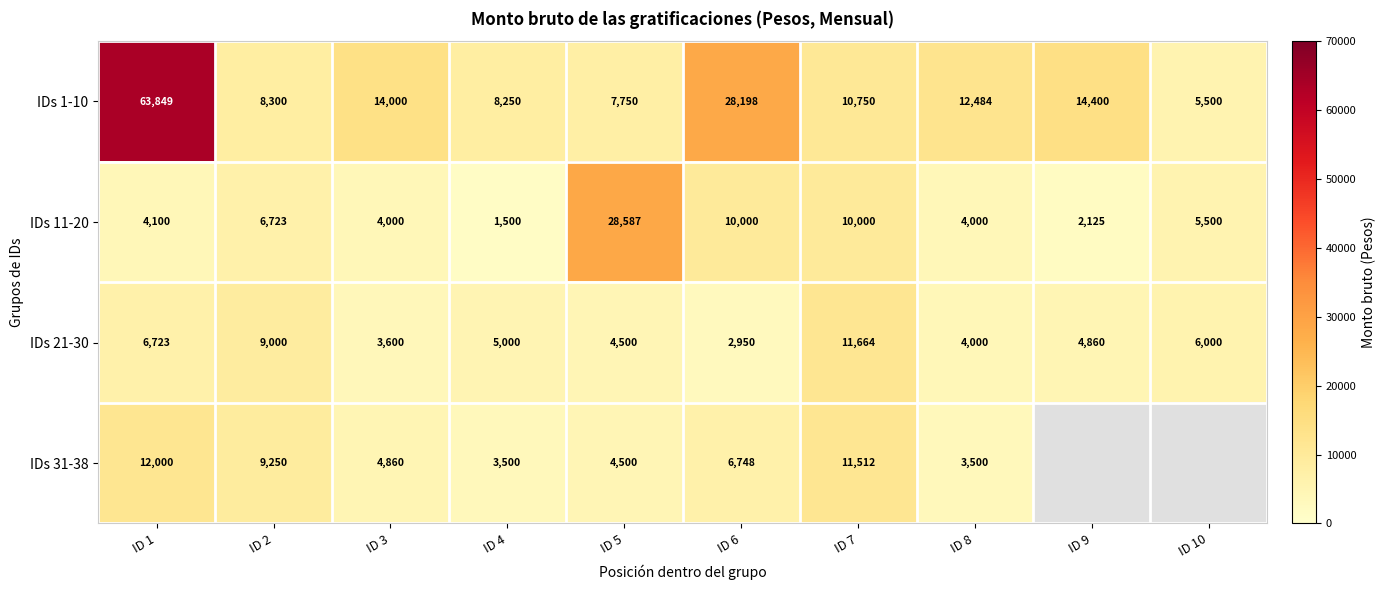

Rank the categories by IDs 1-10 value from lowest to highest.

ID 10, ID 5, ID 4, ID 2, ID 7, ID 8, ID 3, ID 9, ID 6, ID 1